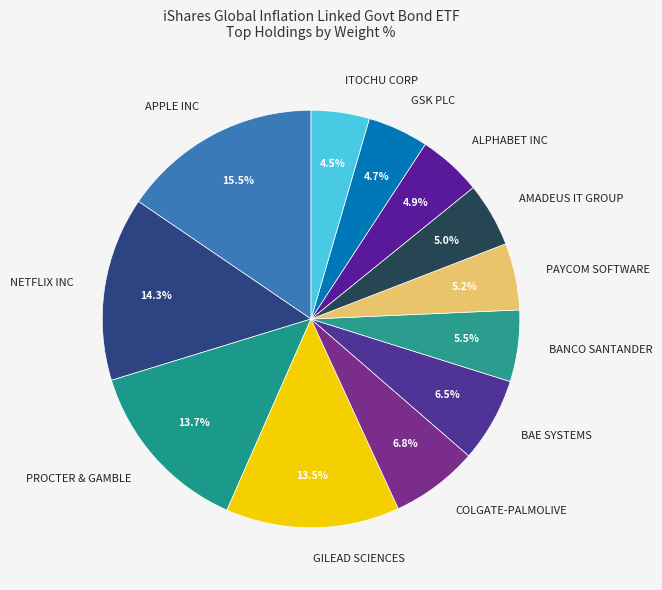

What percentage do GSK PLC and ITOCHU CORP together represent?

9.2%